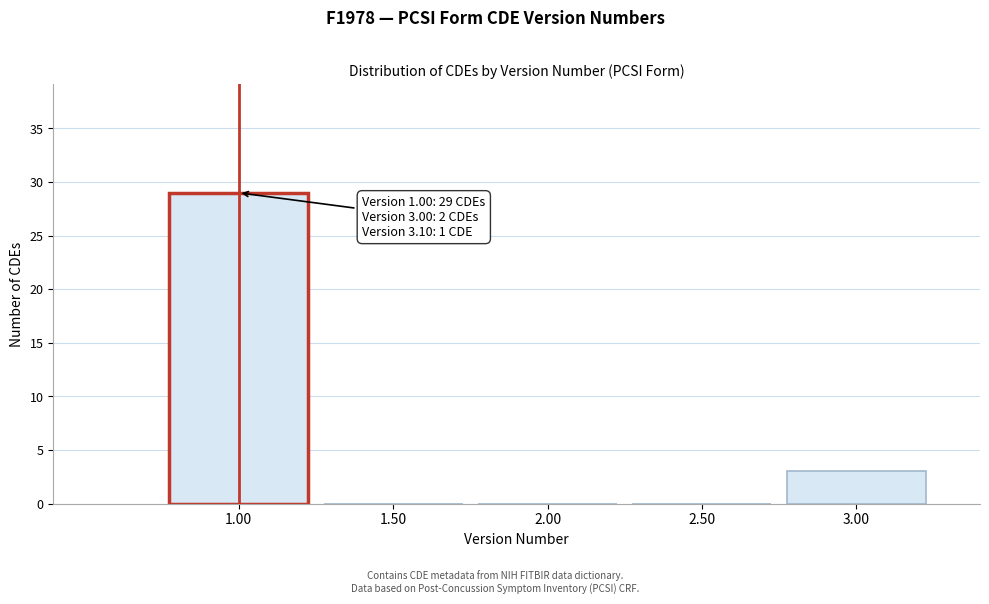

Reading left to right, what are all the values shown in this chart?

1.00=29	1.50=0	2.00=0	2.50=0	3.00=3